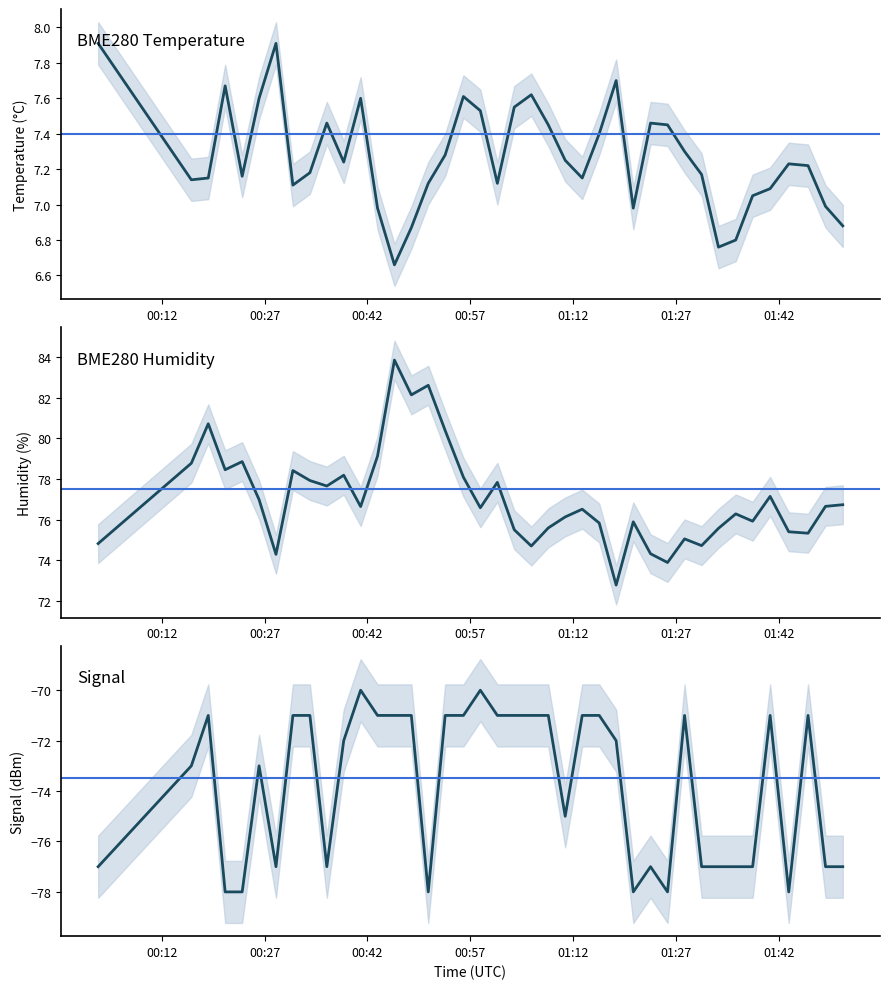

Reading left to right, what are all the values shown in this chart?

BME280_temperature: 7.9	7.1	7.2	7.7	7.2	7.6	7.9	7.1	7.2	7.5	7.2	7.6	7.0	6.7	6.9	7.1	7.3	7.6	7.5	7.1	7.5	7.6	7.5	7.2	7.2	7.4	7.7	7.0	7.5	7.5	7.3	7.2	6.8	6.8	7.0	7.1	7.2	7.2	7.0	6.9
BME280_humidity: 74.8	78.8	80.7	78.5	78.8	77.0	74.3	78.4	77.9	77.7	78.2	76.6	79.1	83.8	82.1	82.6	80.4	78.1	76.6	77.8	75.5	74.7	75.6	76.1	76.5	75.8	72.8	75.9	74.3	73.9	75.0	74.7	75.6	76.3	75.9	77.1	75.4	75.3	76.7	76.7
Signal: -77.0	-73.0	-71.0	-78.0	-78.0	-73.0	-77.0	-71.0	-71.0	-77.0	-72.0	-70.0	-71.0	-71.0	-71.0	-78.0	-71.0	-71.0	-70.0	-71.0	-71.0	-71.0	-71.0	-75.0	-71.0	-71.0	-72.0	-78.0	-77.0	-78.0	-71.0	-77.0	-77.0	-77.0	-77.0	-71.0	-78.0	-71.0	-77.0	-77.0